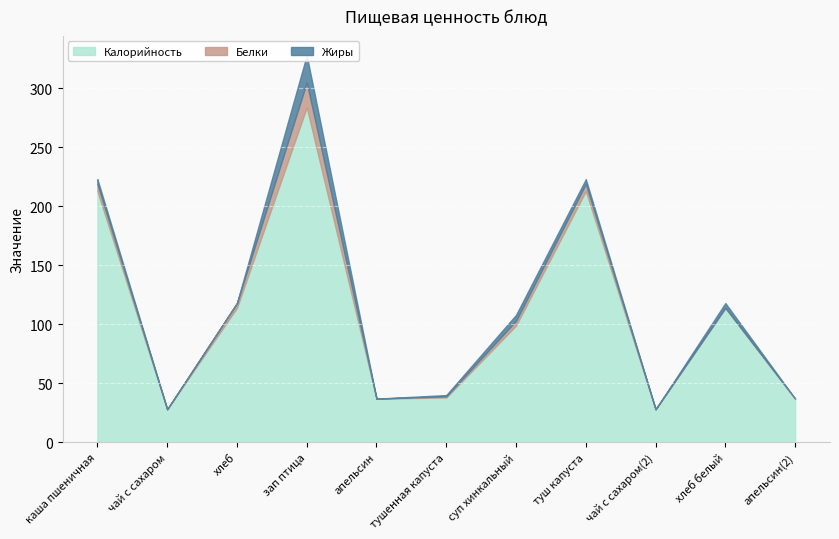

Where does the Калорийность series first go above 99?

каша пшеничная